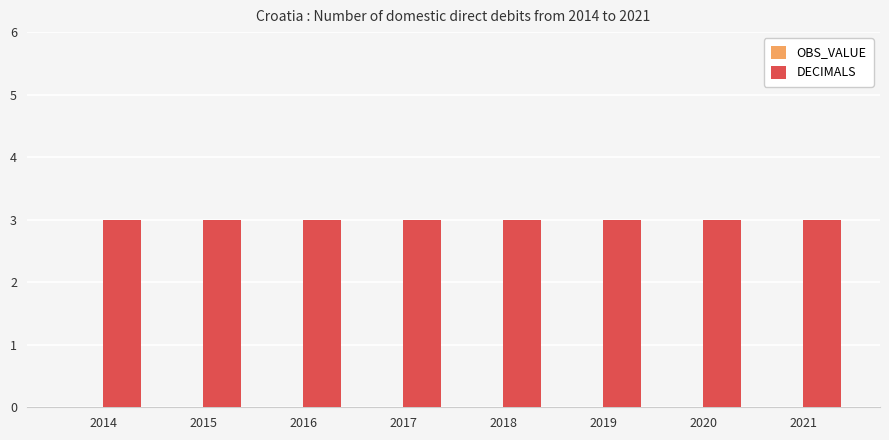

What is the average value of the DECIMALS series?

3